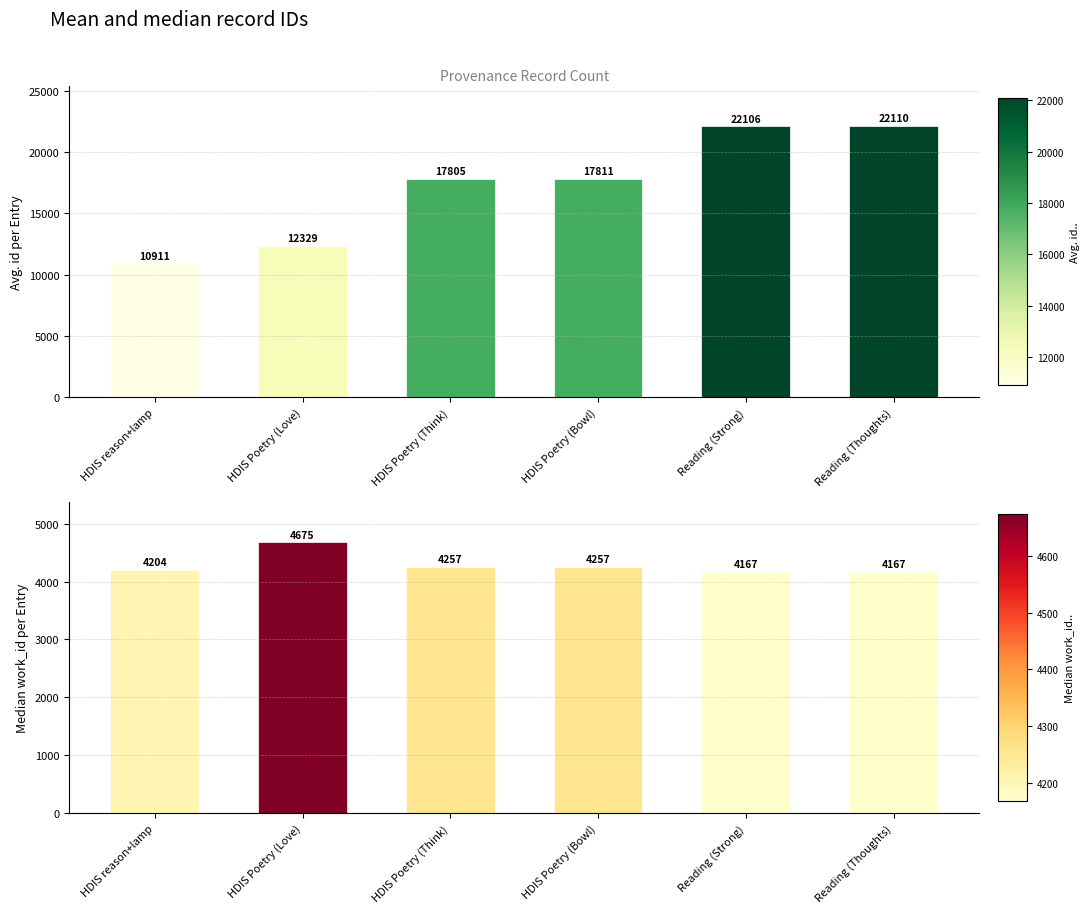

What is the value of the work_id bar at the 4th from the left?

4257